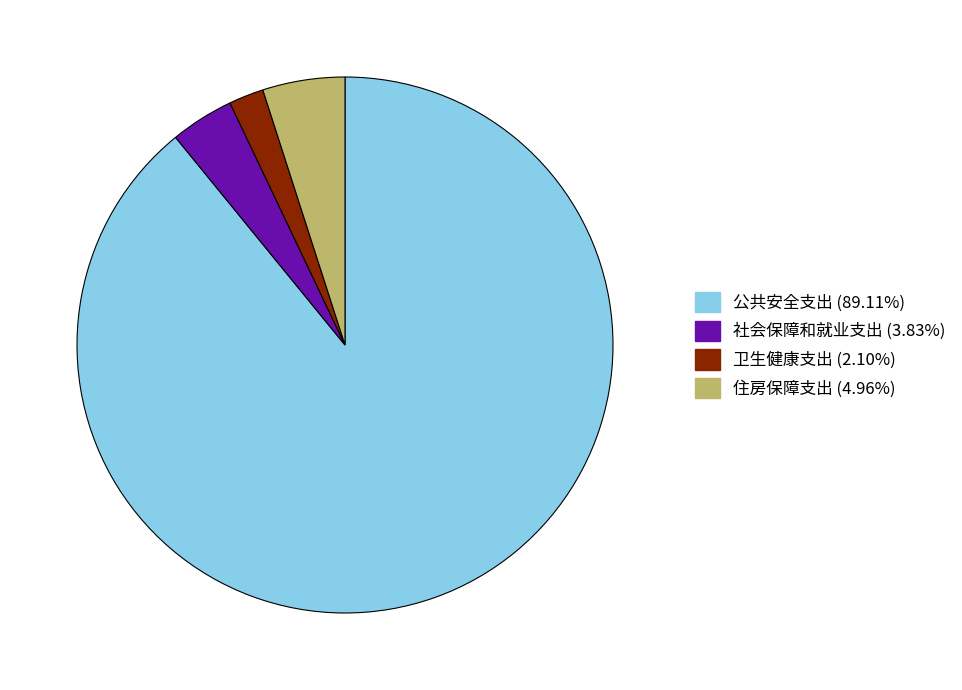

Rank the categories by value from highest to lowest.

公共安全支出, 住房保障支出, 社会保障和就业支出, 卫生健康支出